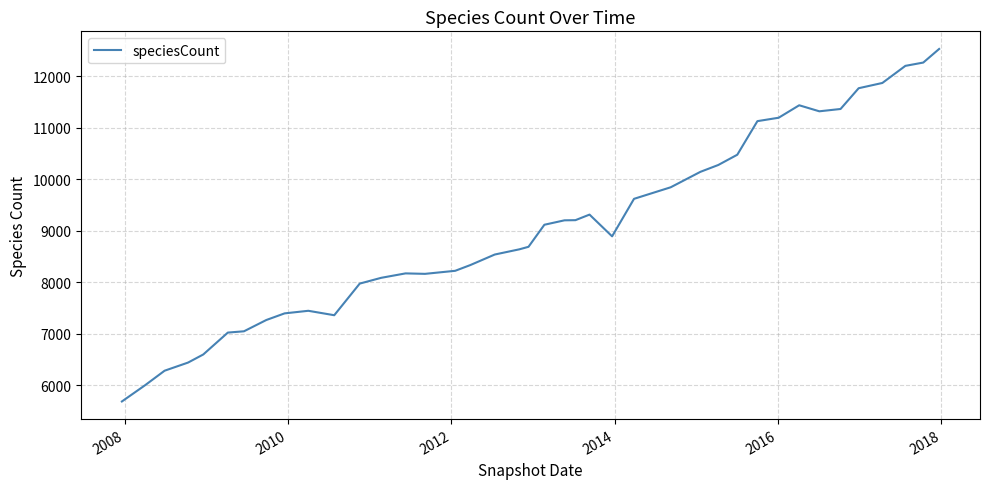

What is the difference between the maximum and minimum values?

6842